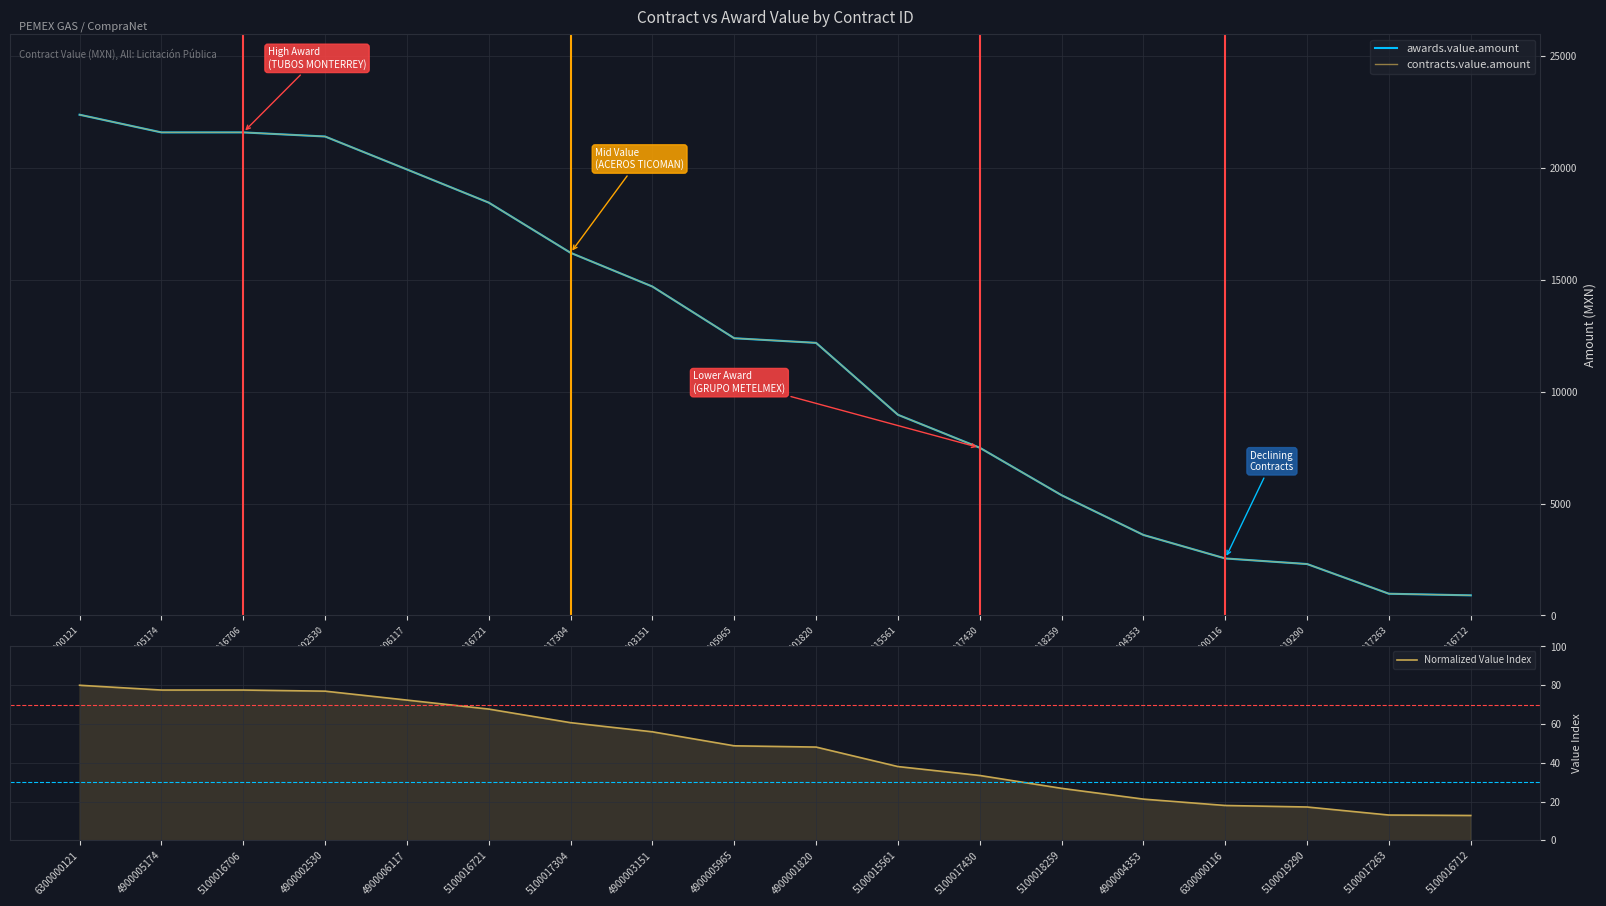

Reading right to left, extract all data points from this chart.

awards.value.amount: 900.0	972.0	2300.0	2550.0	3600.0	5377.3	7500.0	8974.2	12189.8	12396.4	14707.5	16216.0	18460.0	19943.6	21416.8	21600.0	21600.0	22390.8
contracts.value.amount: 900.0	972.0	2300.0	2550.0	3600.0	5377.3	7500.0	8974.2	12189.8	12396.4	14707.5	16216.0	18460.0	19943.6	21416.8	21600.0	21600.0	22390.8
Normalized Value Index: 12.8	13.0	17.2	18.0	21.3	26.8	33.4	38.1	48.1	48.8	56.0	60.7	67.7	72.3	77.0	77.5	77.5	80.0